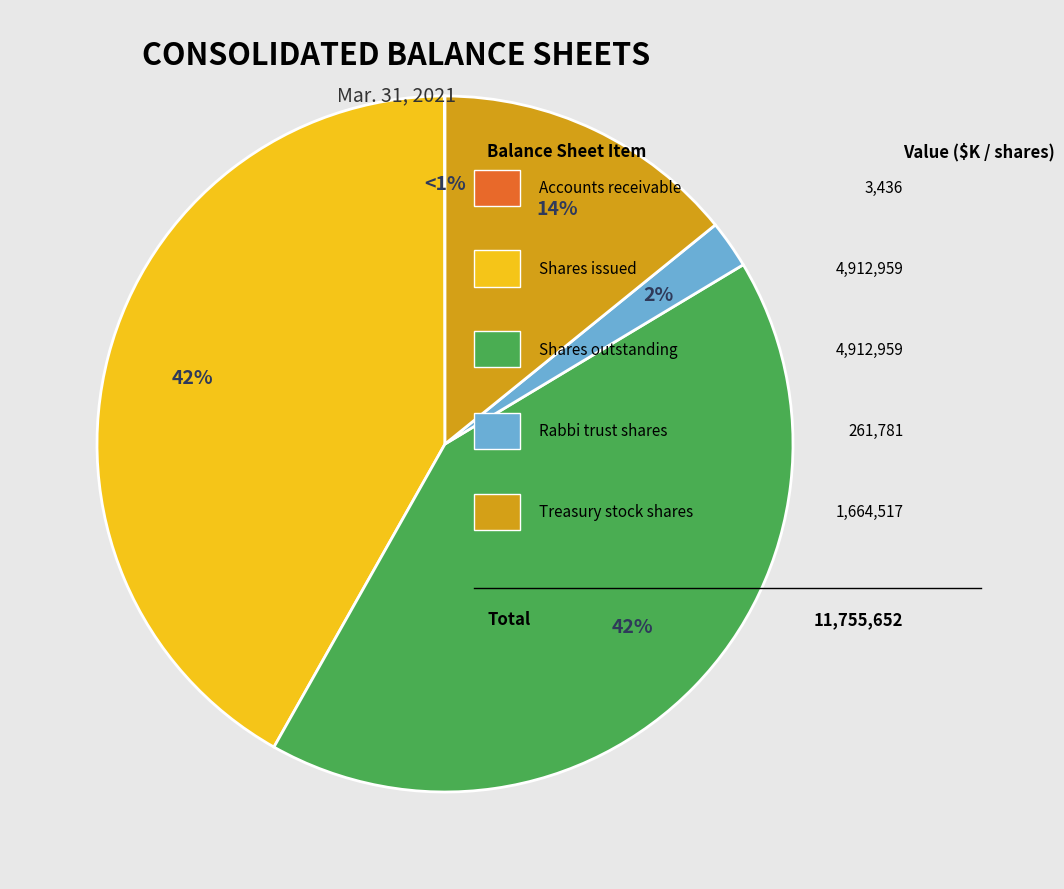

Is the sum of Common stock shares issued to rabbi trust and Treasury stock shares greater than half?

No